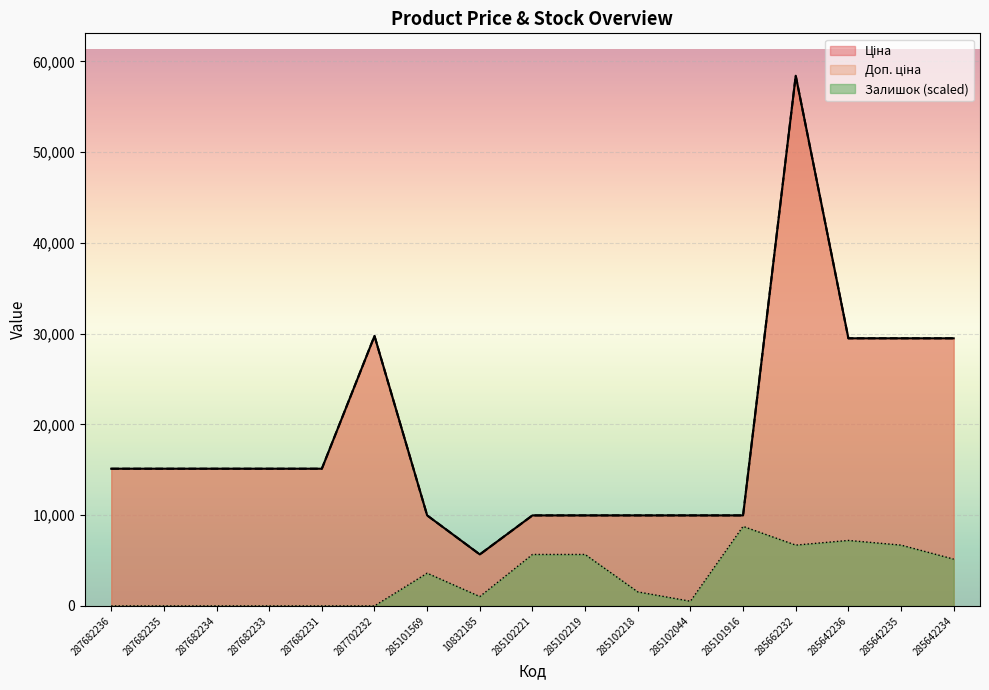

In Залишок, how many points are higher than both neighbors (excluding endpoints)?

3